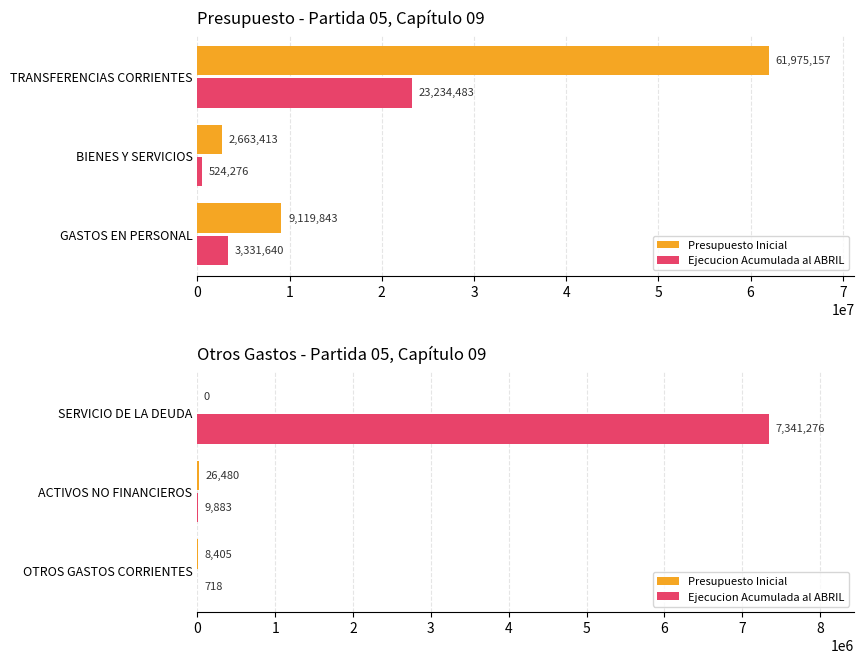

What is the difference between the highest and lowest values at ACTIVOS NO FINANCIEROS?

16597